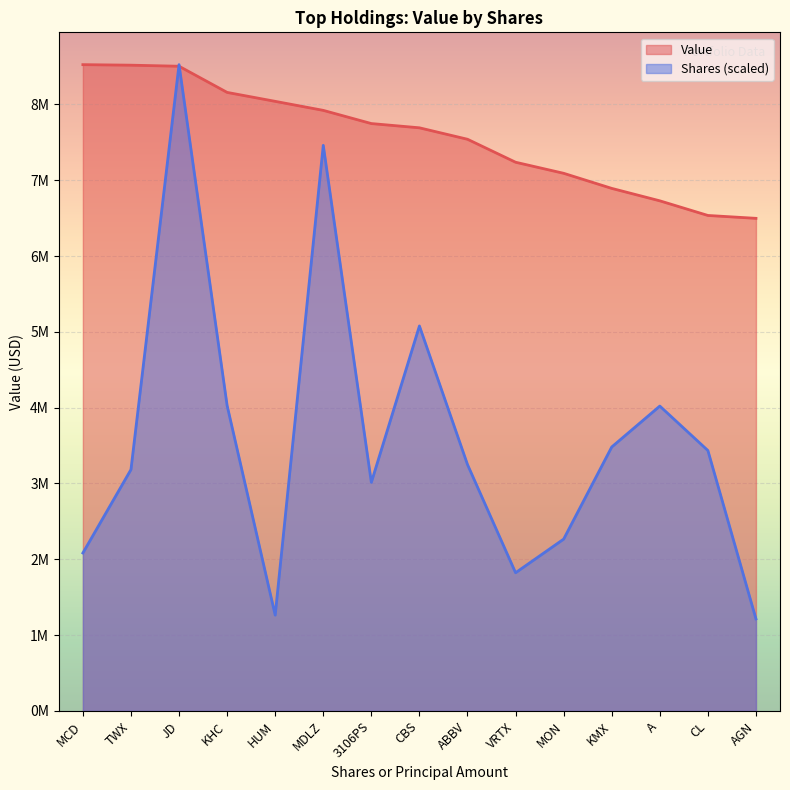

What is the maximum value shown in the chart?

8524000